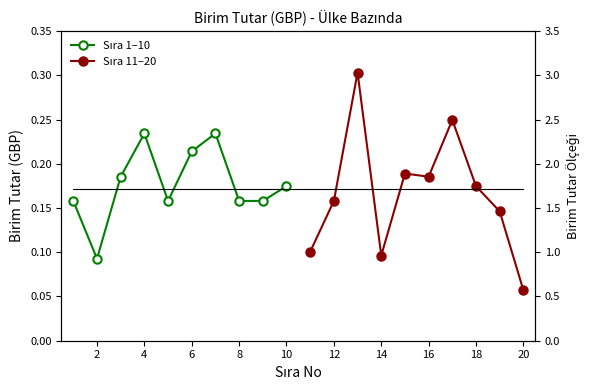

True or false: Sıra 1–10 and Sıra 11–20 intersect in this chart.

True